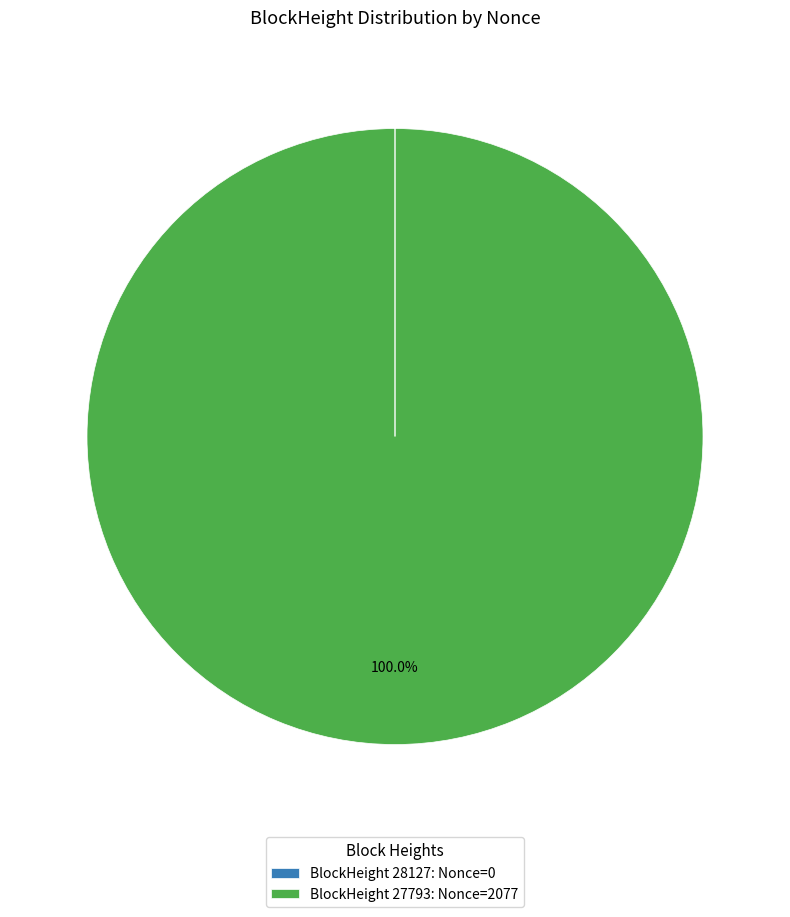

What is the largest slice in the pie chart?

BlockHeight 27793: Nonce=2077